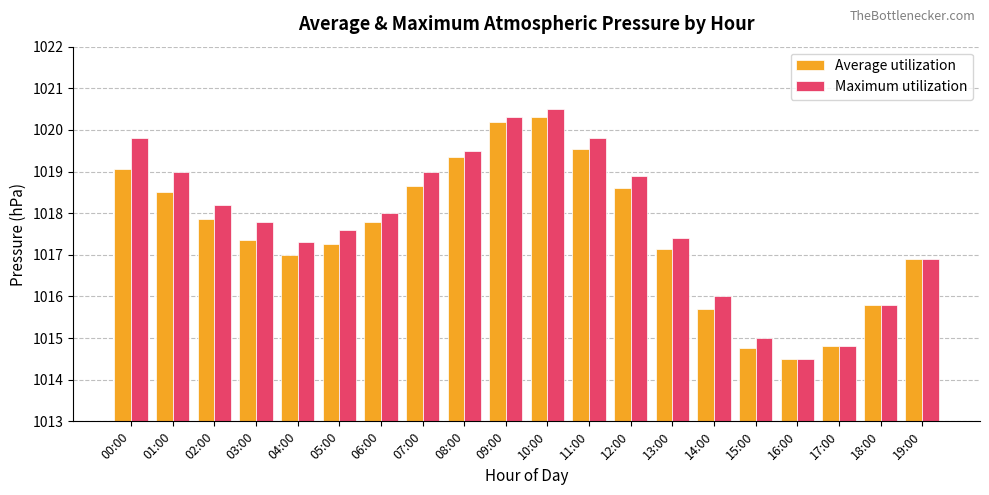

The value of Maximum utilization at 01:00 is 1019.0. True or false?

True